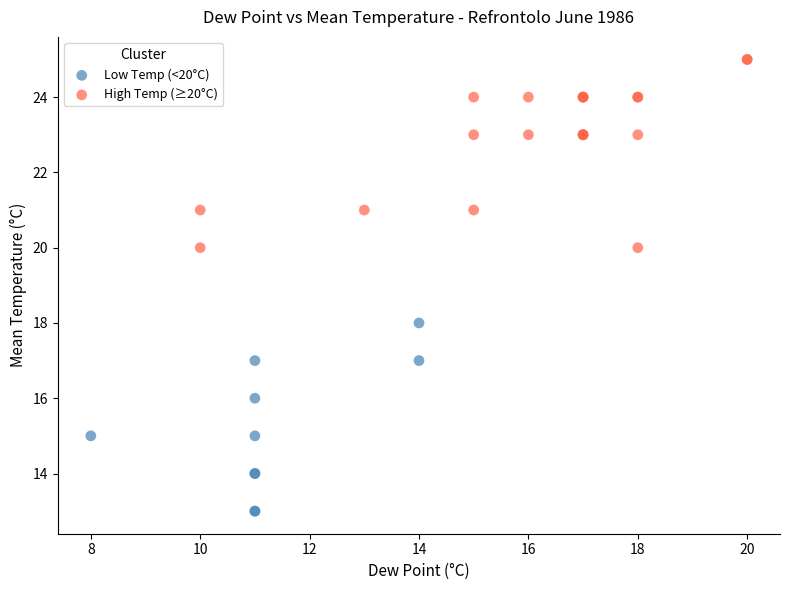

Which series reaches the minimum Y coordinate?

Low Temp (<20°C)